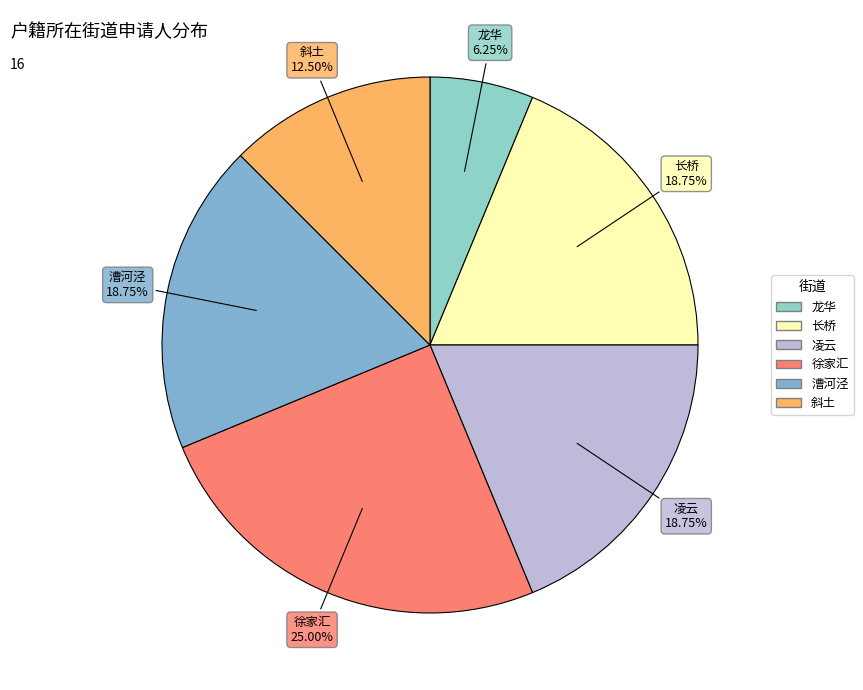

To the nearest percent, what portion does 凌云 represent?

19%